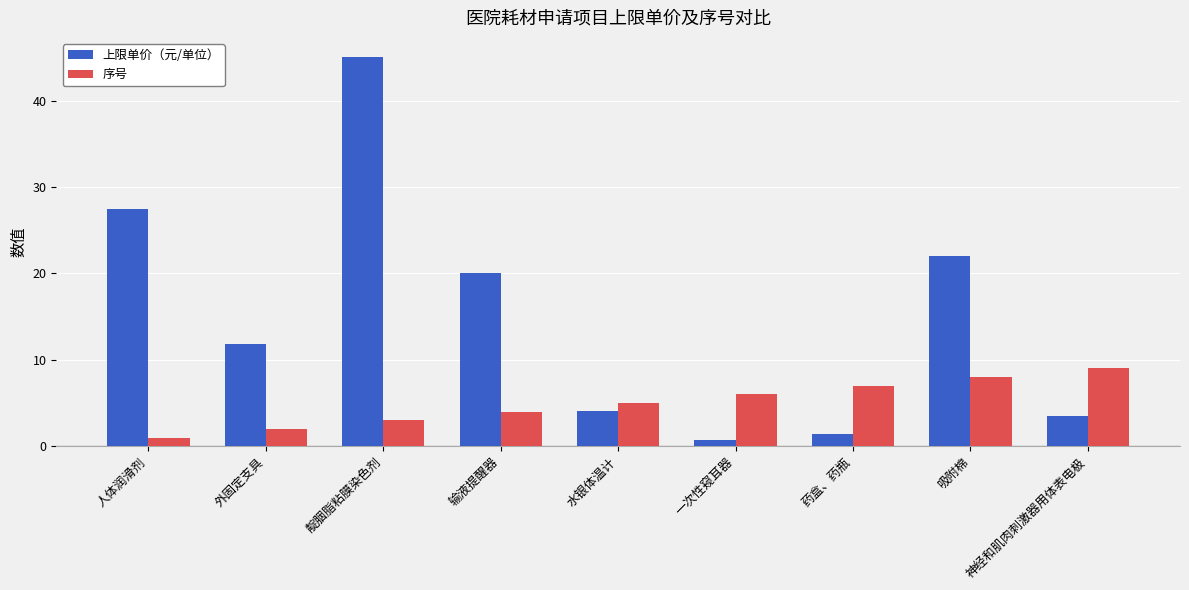

What is the difference between the highest and lowest values at 靛胭脂粘膜染色剂?

42.0